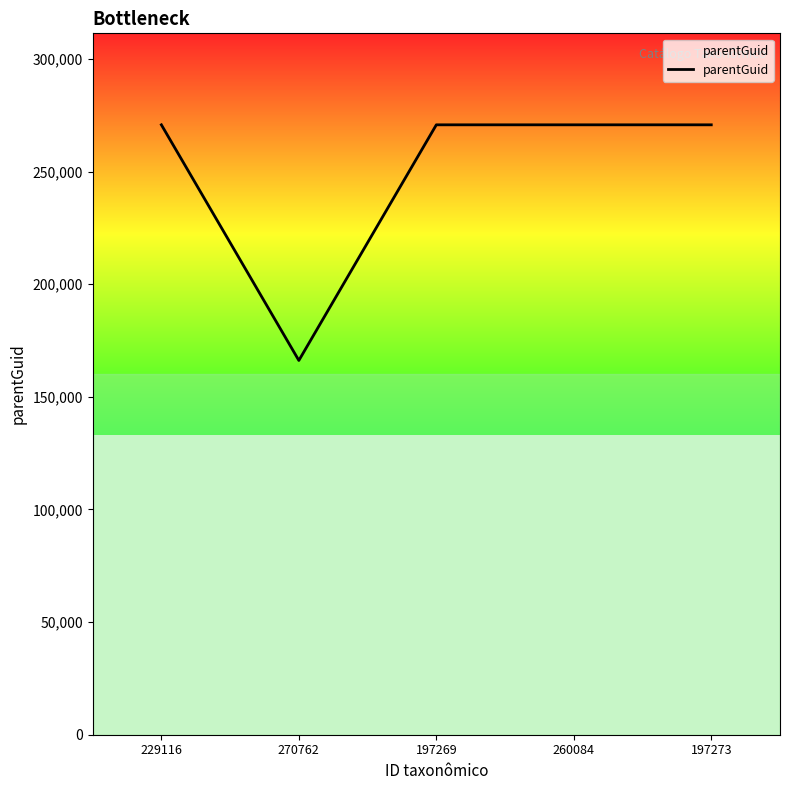

The value at 197273 is 130751. True or false?

False